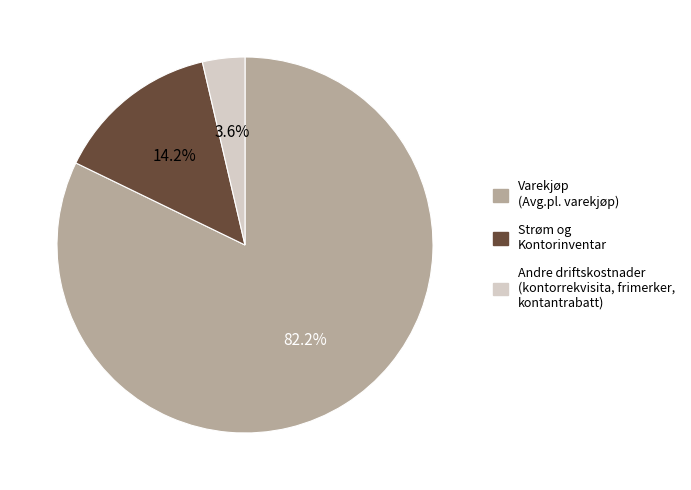

Is there any slice that represents more than half of the pie?

Yes